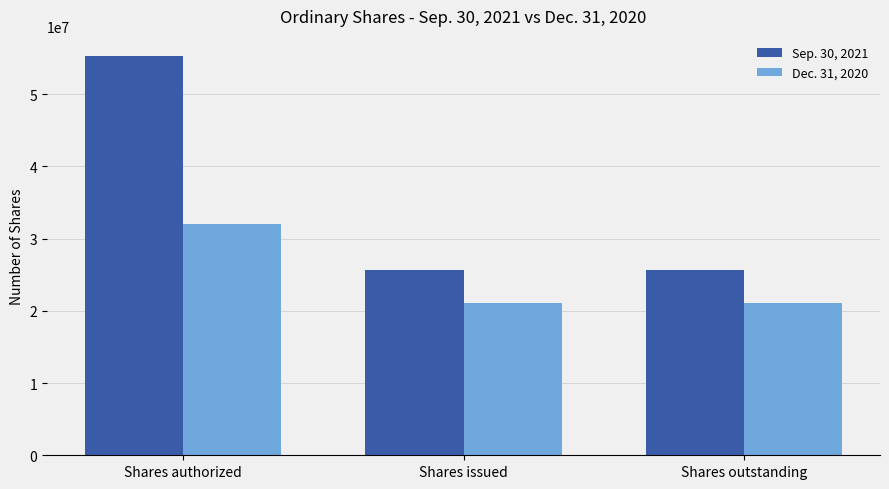

At which category does the chart reach its peak across all series?

Shares authorized